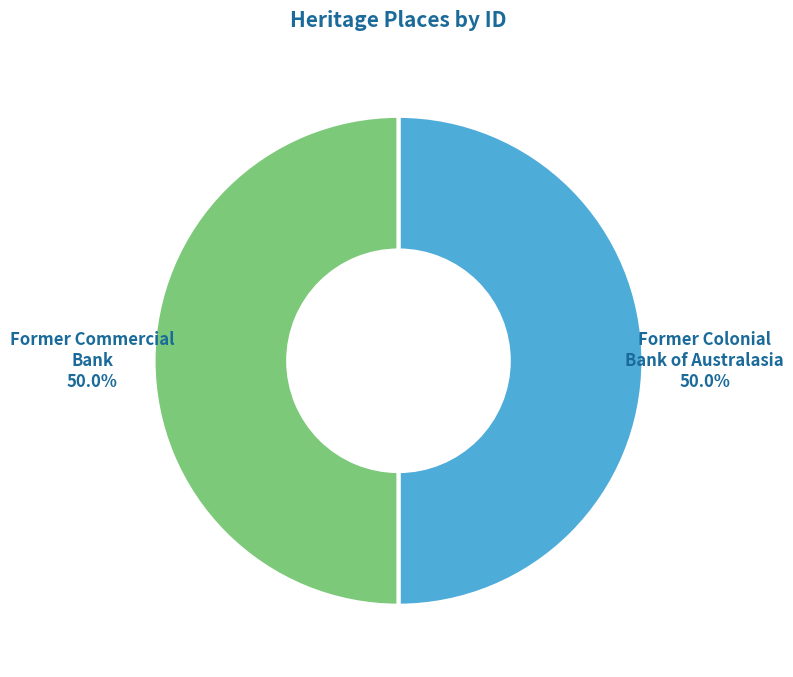

Combined, what portion of the pie is Former Commercial Bank and Former Colonial Bank of Australasia?

100.0%